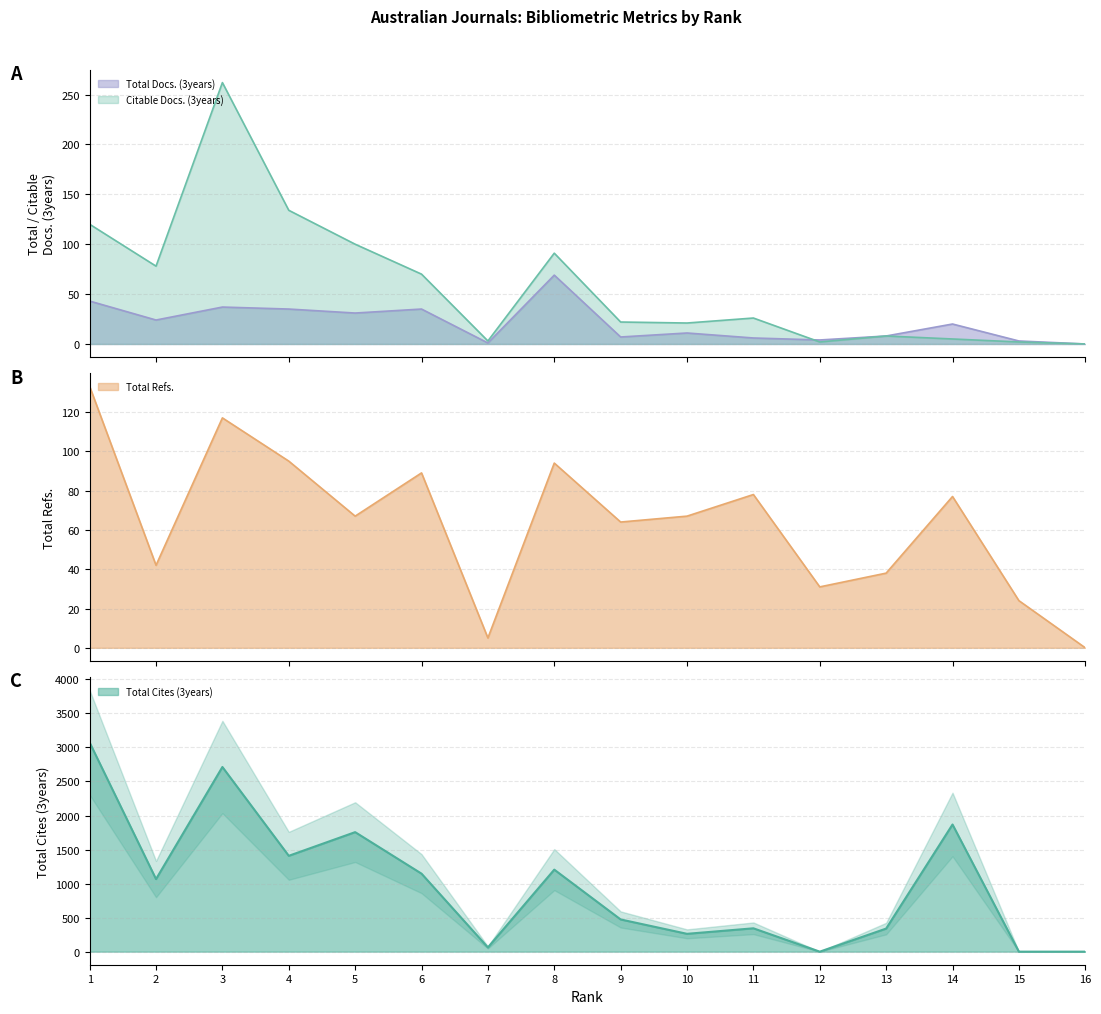

What is the difference between the maximum and minimum values in the Citable Docs. (3years) series?

262